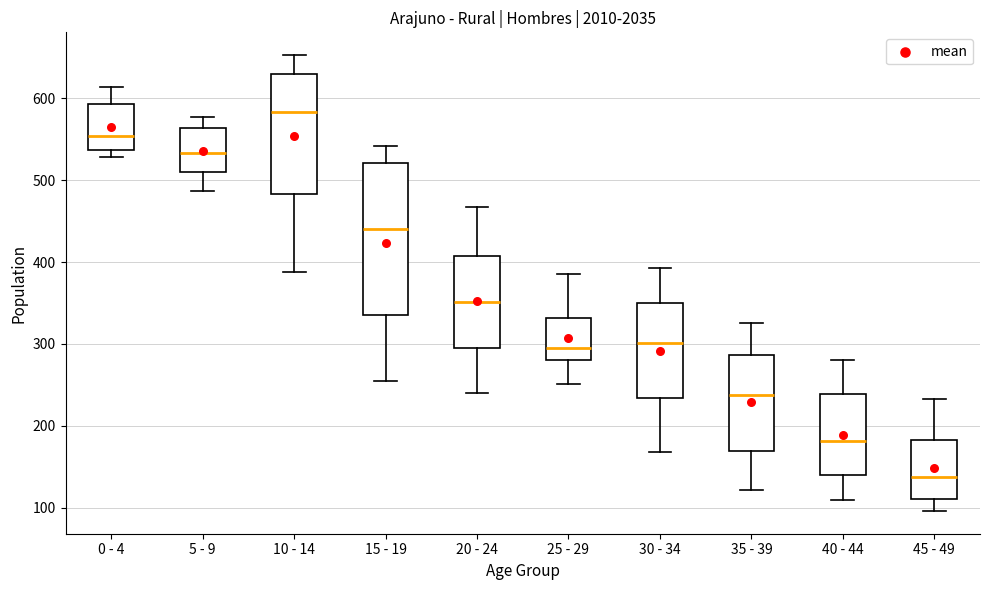

Where does the lower whisker of the box for 15 - 19 end on the y-axis? The values are not printed on the chart, so give them approximately, as read against the axis.

260